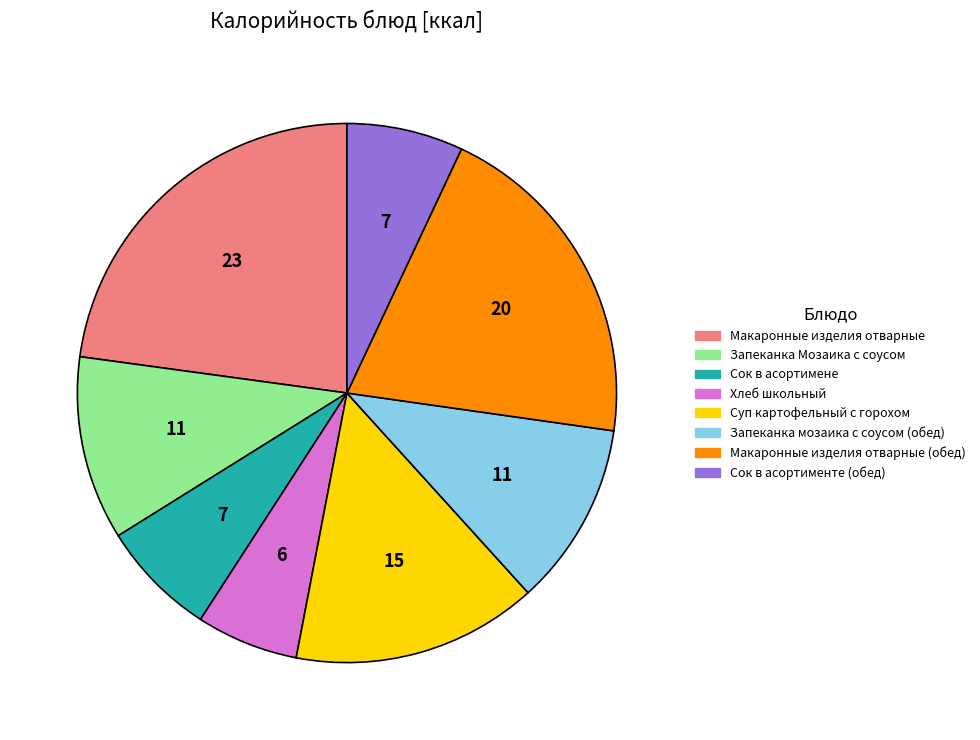

Is there a majority slice in this chart?

No